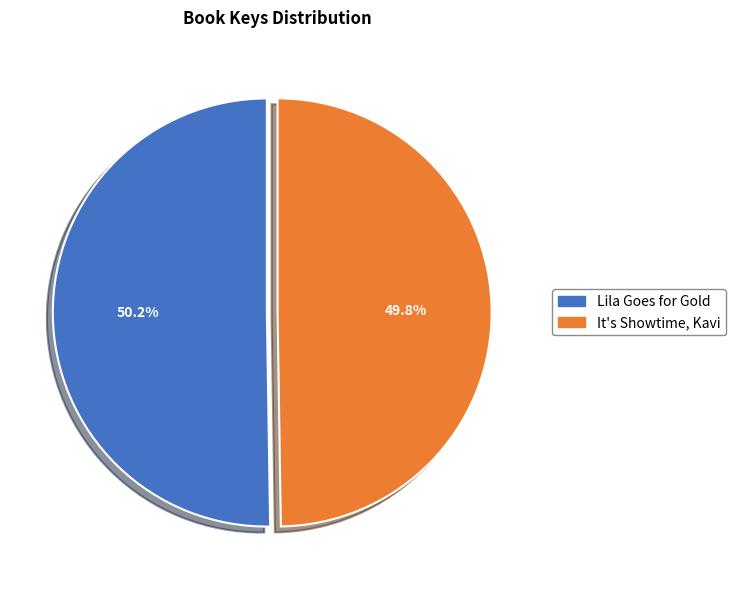

Is there a majority slice in this chart?

Yes